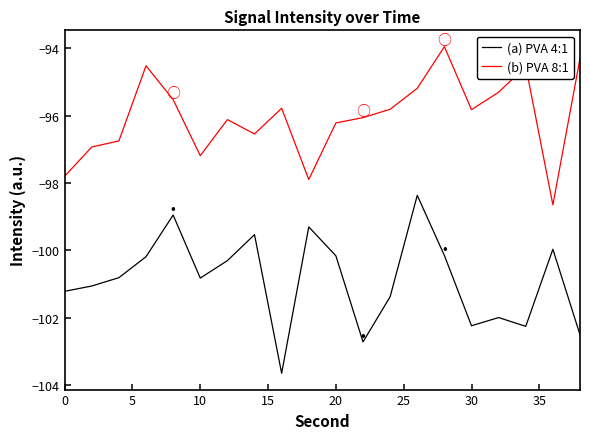

Which series has the largest range (max minus min)?

(a) PVA 4:1